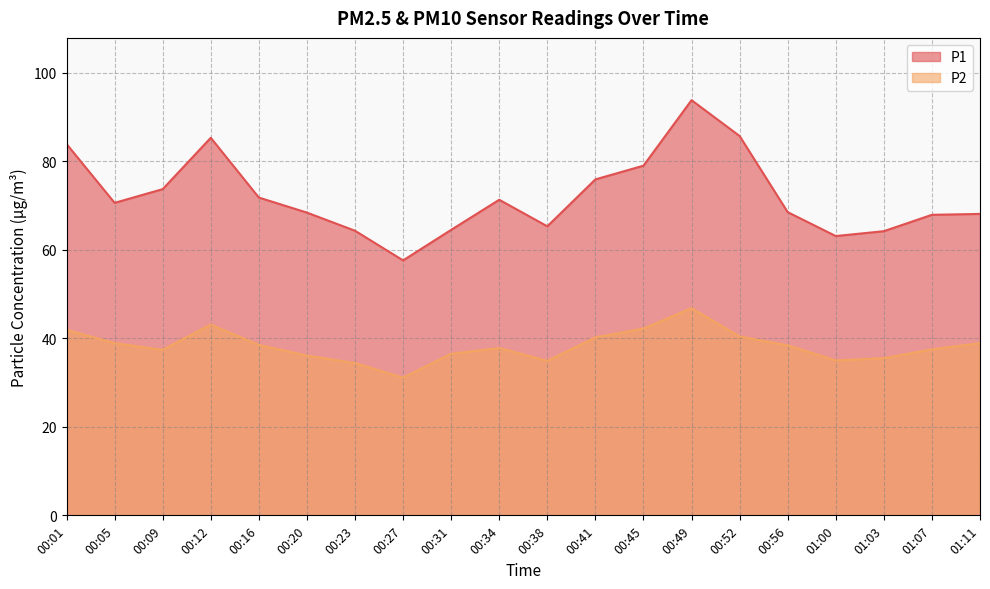

What is the average value of the P1 series?

72.1